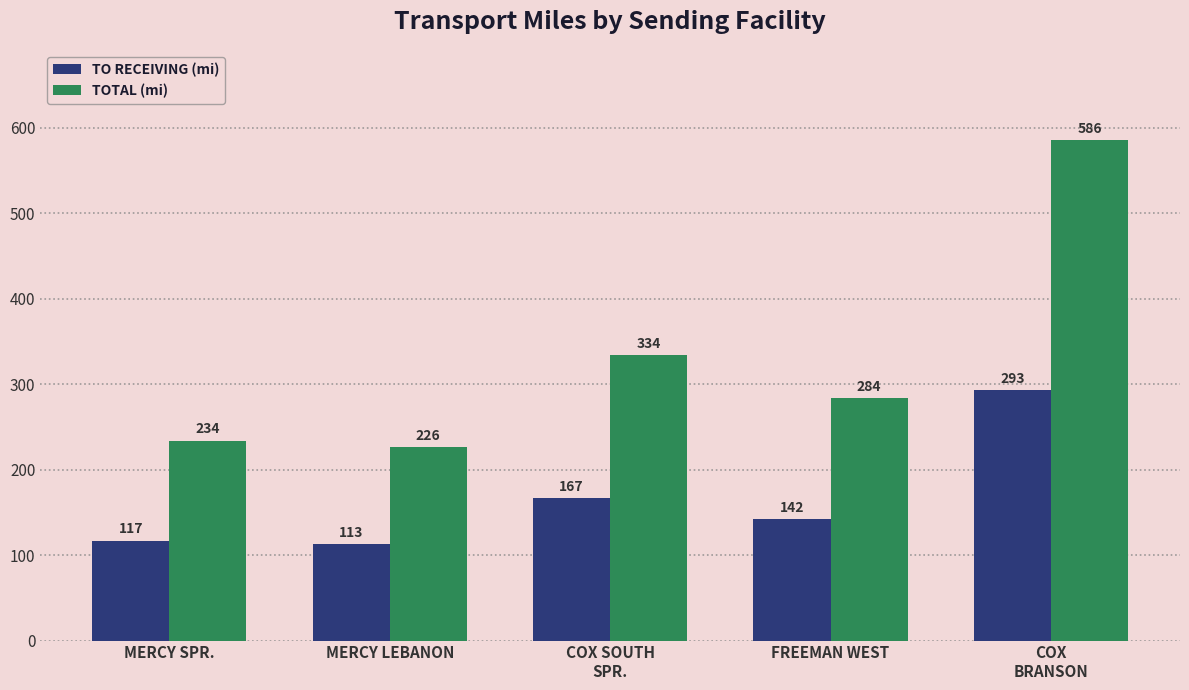

Which series changed the most between COX SOUTH
SPR. and FREEMAN WEST?

TOTAL (mi)